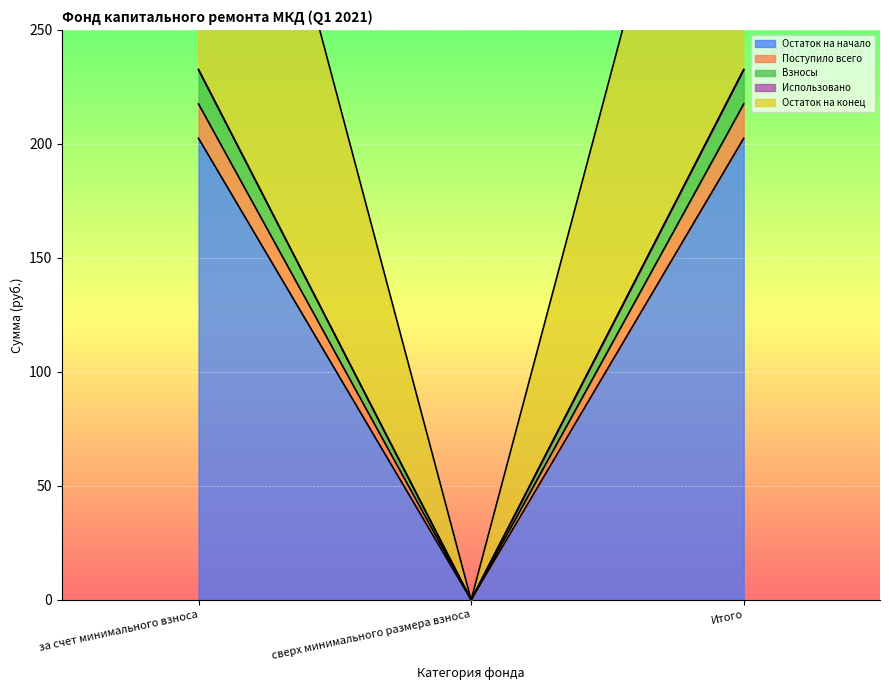

Rank the series at сверх минимального размера взноса from lowest to highest value.

Остаток на начало, Поступило всего, Взносы, Остаток на конец